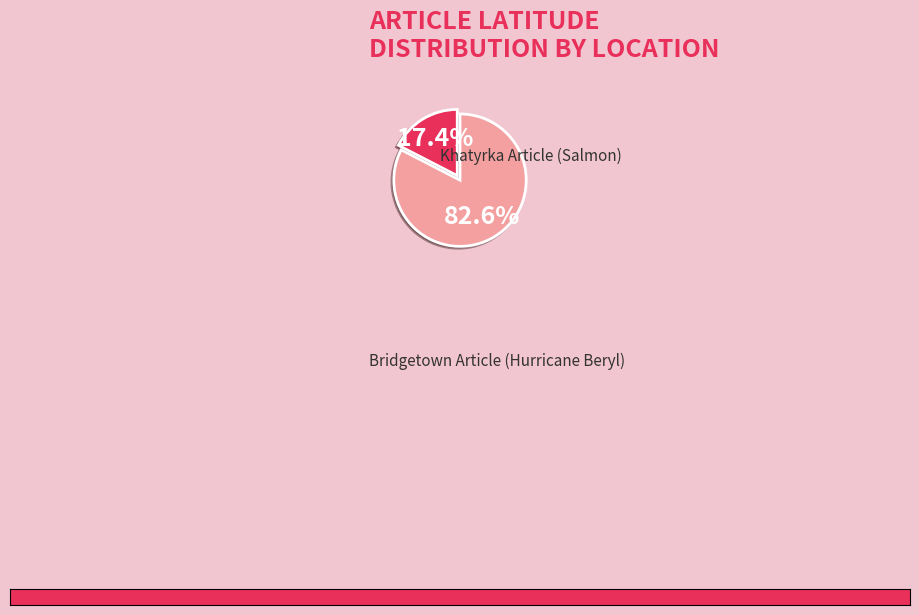

To the nearest percent, what percentage of the pie is Bridgetown Article (Hurricane Beryl)?

17%